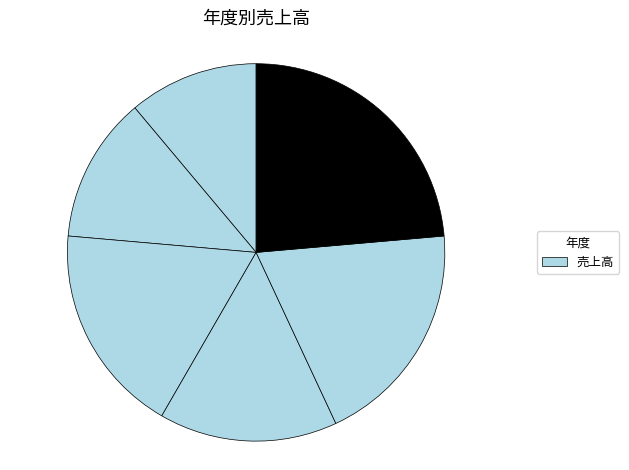

Is there a majority slice in this chart?

No